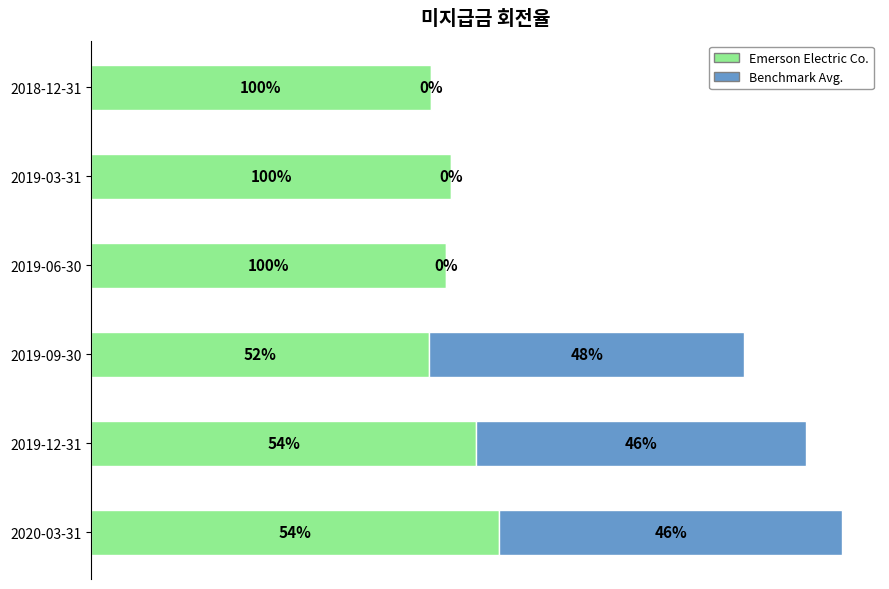

List the series in order of their overall mean, highest first.

Emerson Electric Co., Benchmark Avg.